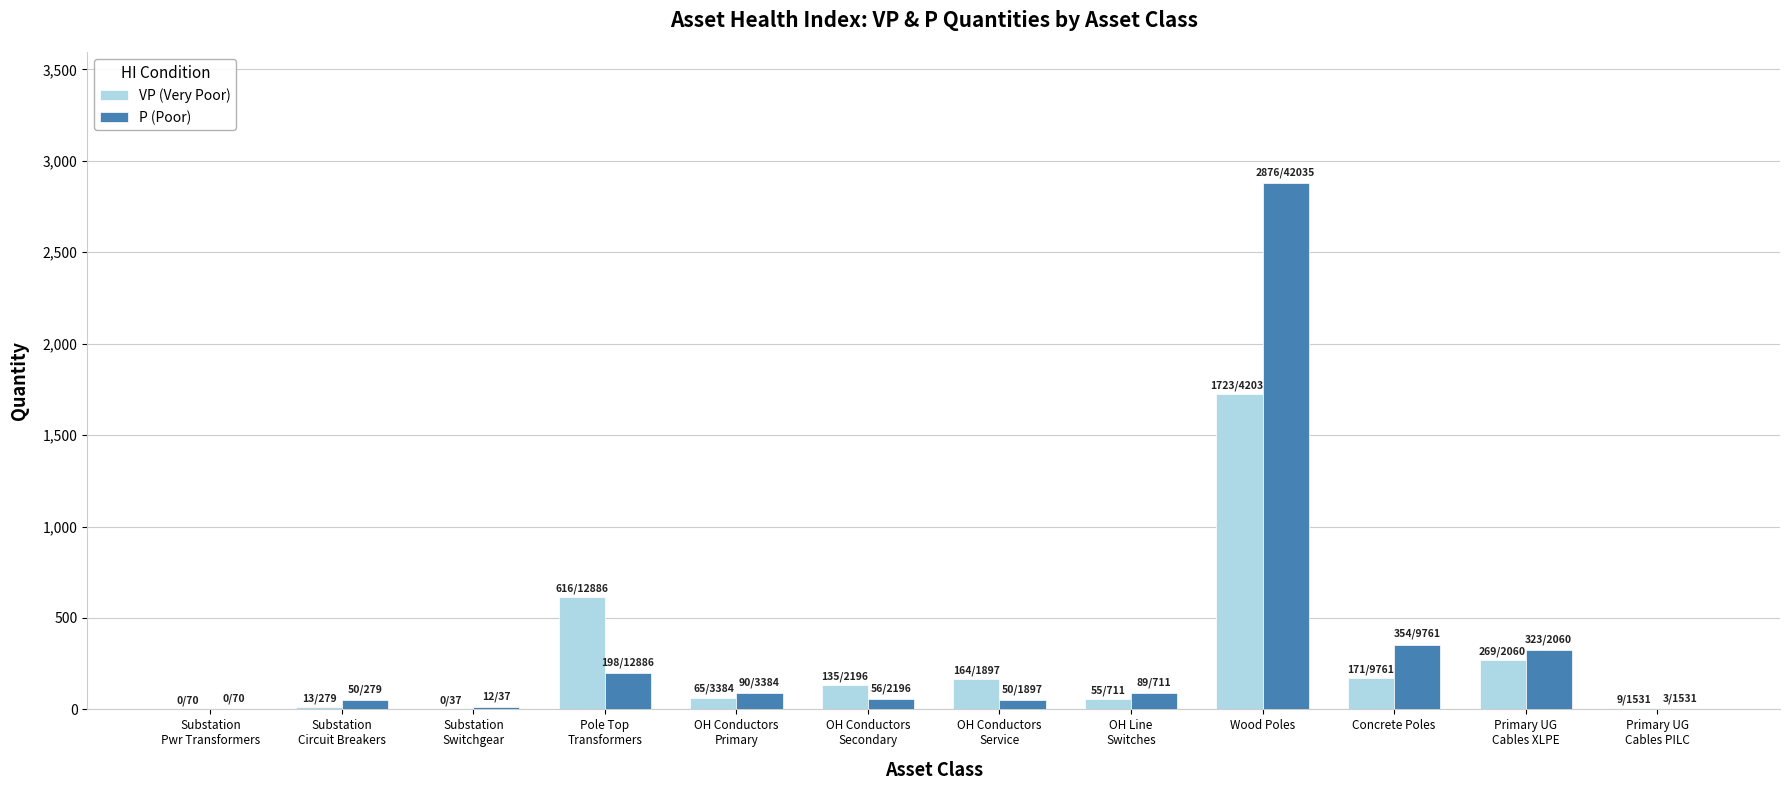

True or false: VP (Very Poor) has a value of 298 at Concrete Poles.

False